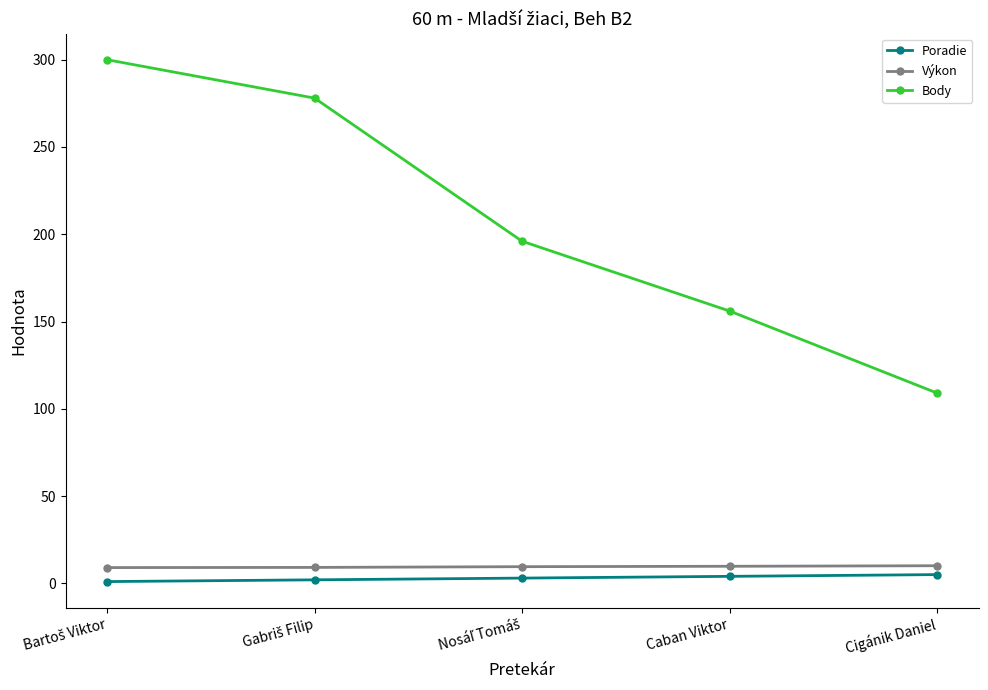

What is the label of the 4th point from the left?

Caban Viktor